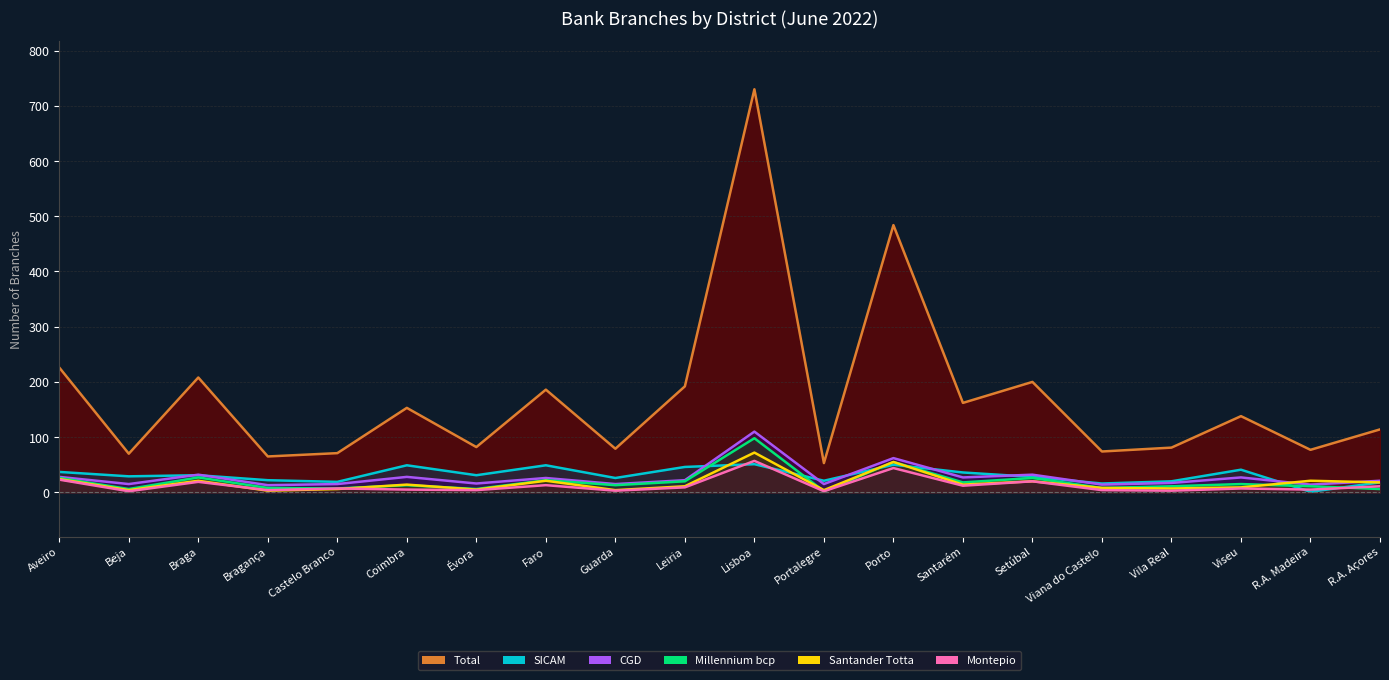

What is the spread (max minus min) of values at Braga?

189